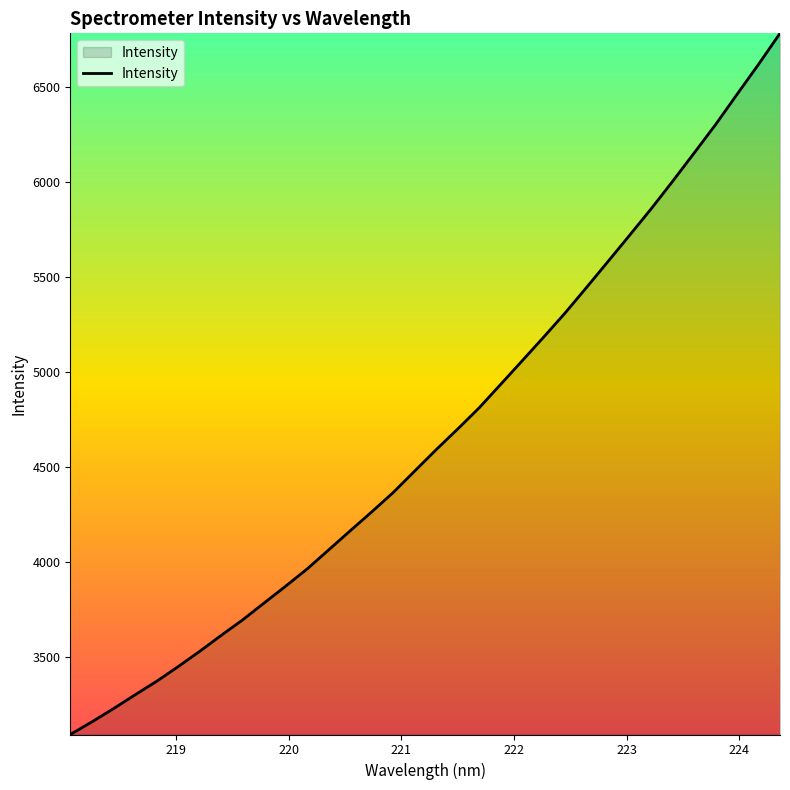

What is the maximum value shown in the chart?

6782.9